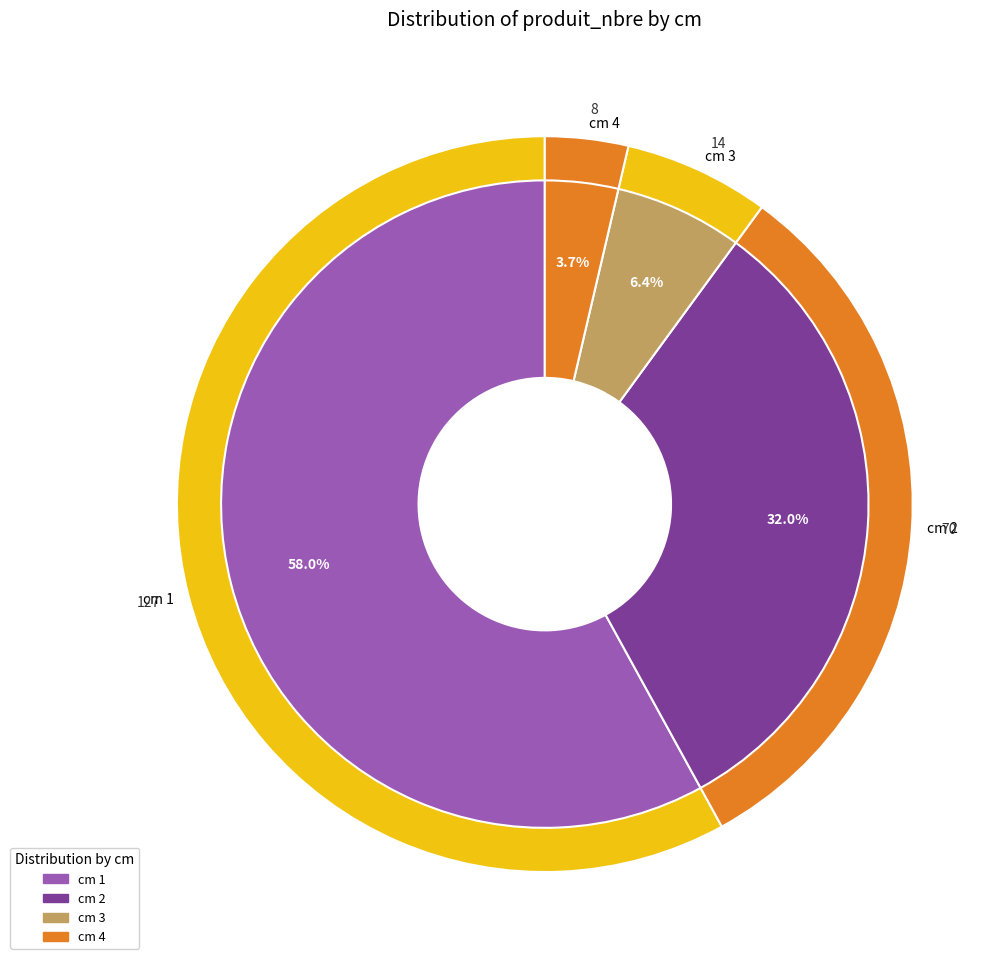

Is 1 the majority of the pie?

Yes